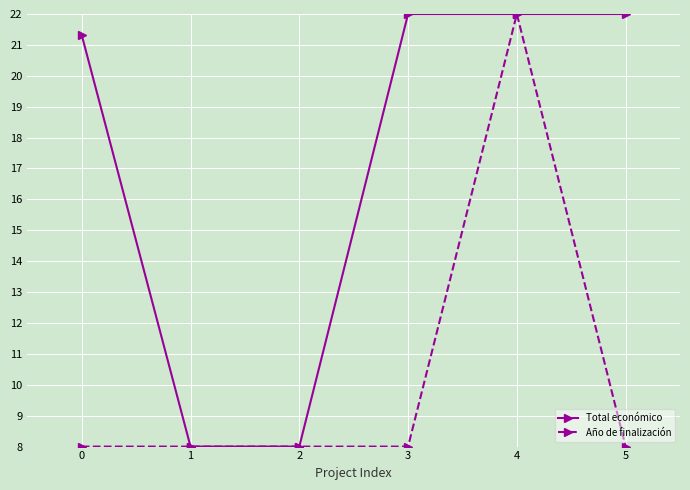

What is the minimum value shown in the chart?

8.0